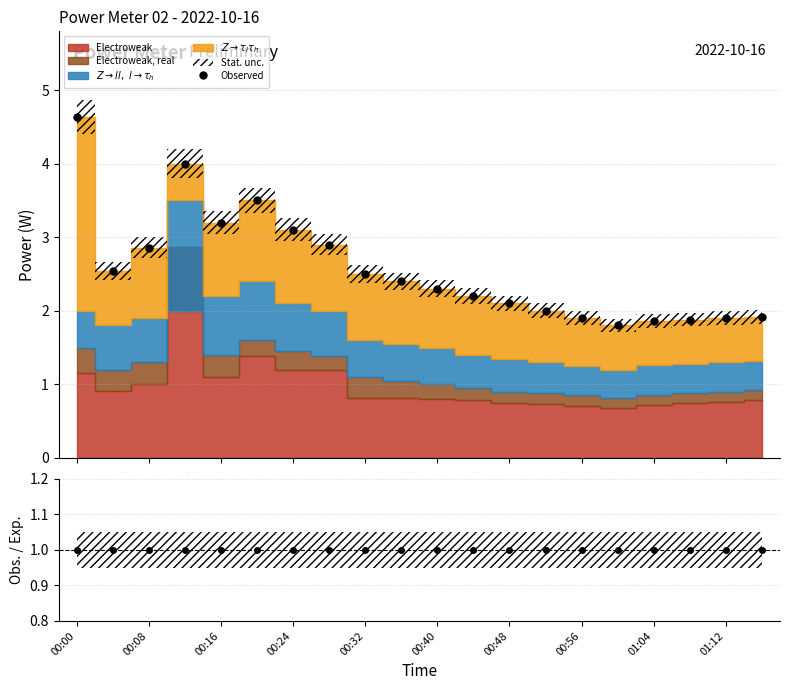

What is the value of the Observed point at the 1st from the left?

4.6